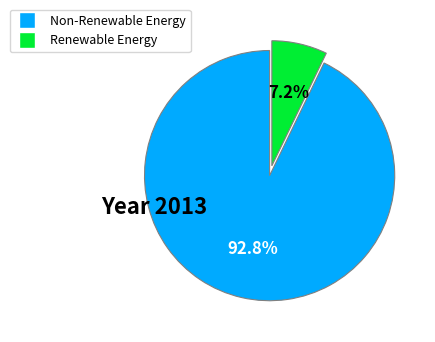

Is there any slice that represents more than half of the pie?

Yes